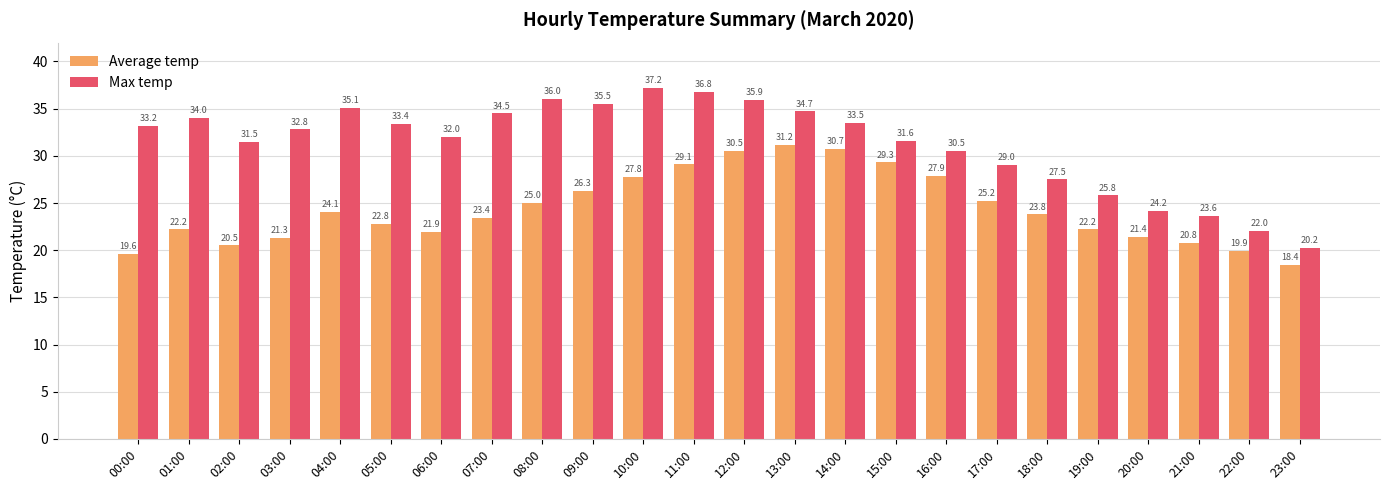

What is the label of the 11th bar from the right?

13:00